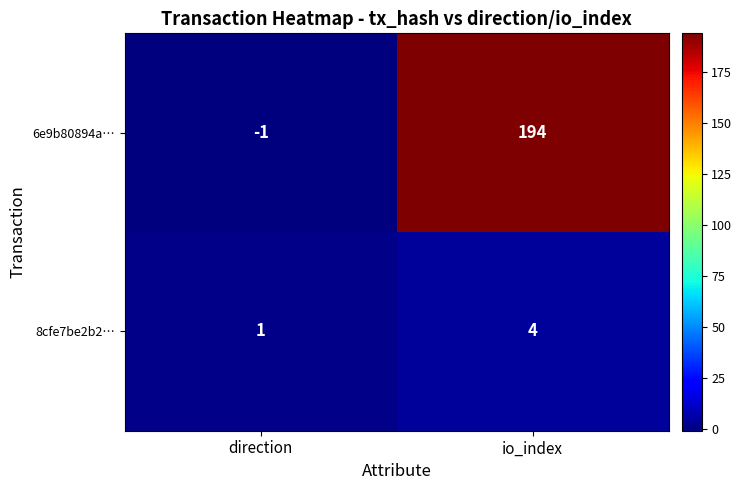

Between direction and io_index, which series saw the biggest shift?

6e9b80894a…